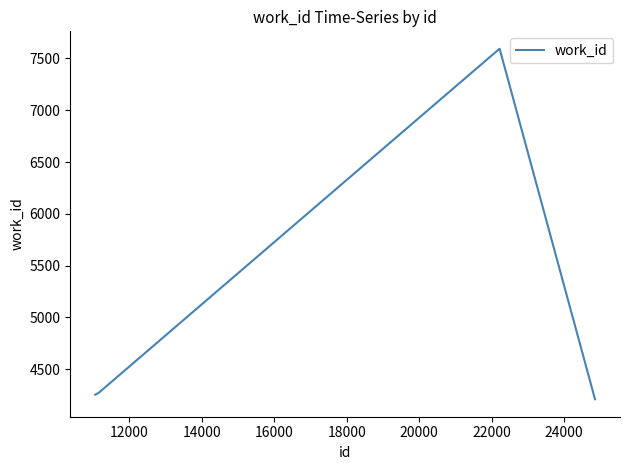

True or false: the data has more than 2 interior local peaks.

False